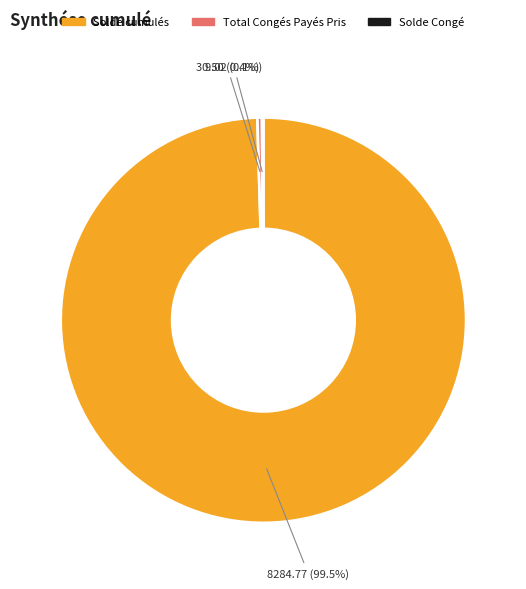

Between Total Congés Payés Pris and Solde cumulés, which is larger?

Solde cumulés